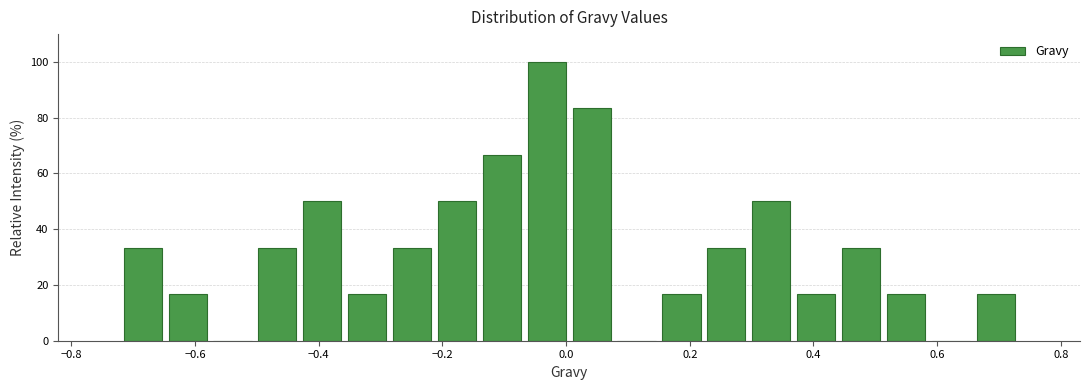

Around what value on the x-axis is the tallest bar? Give the approximate position of its centre, as read against the axis.

-0.04